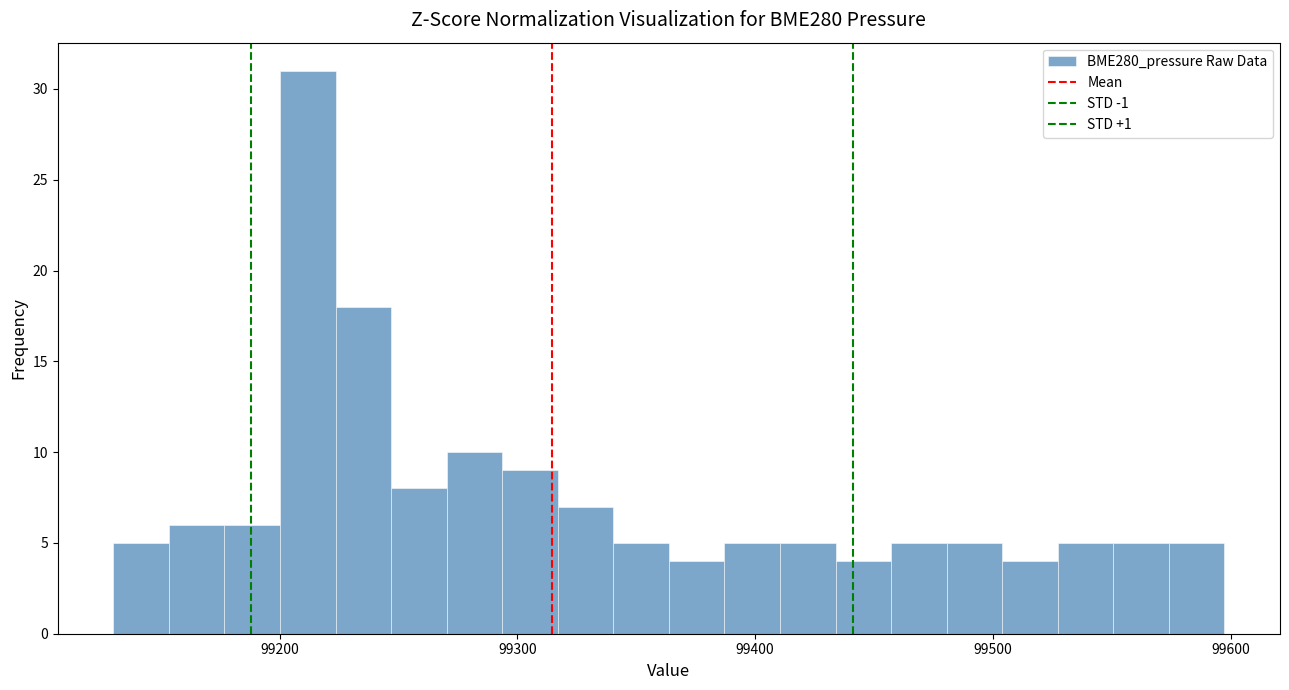

Read against the x-axis, roughly where is the centre of the tallest bar?

99210